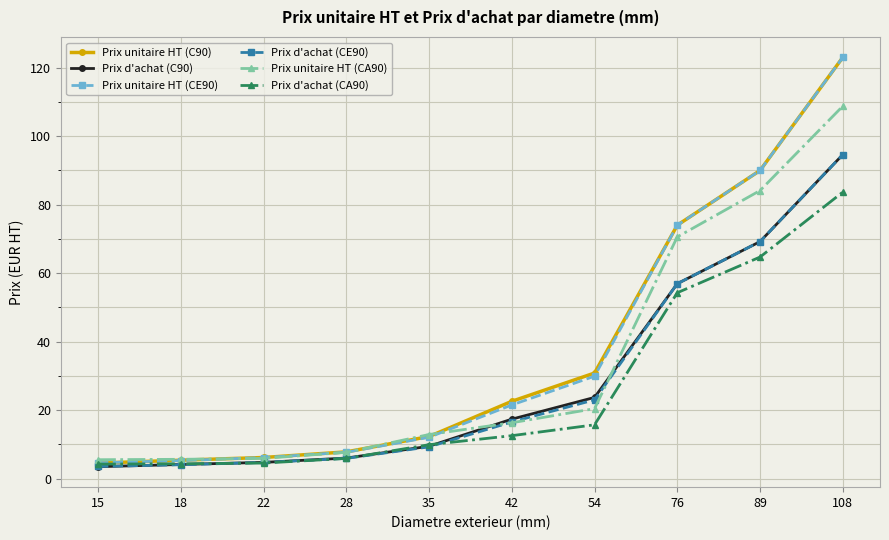

Which series changed the most between 18 and 54?

Prix unitaire HT (C90)